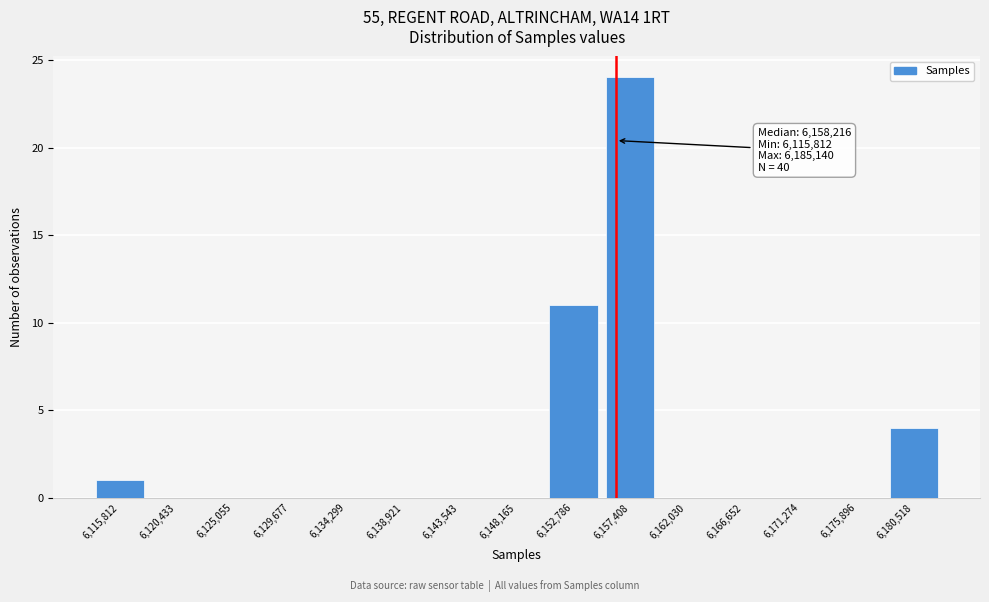

Reading right to left, extract all data points from this chart.

6,180,518=4	6,175,896=0	6,171,274=0	6,166,652=0	6,162,030=0	6,157,408=24	6,152,786=11	6,148,165=0	6,143,543=0	6,138,921=0	6,134,299=0	6,129,677=0	6,125,055=0	6,120,433=0	6,115,812=1